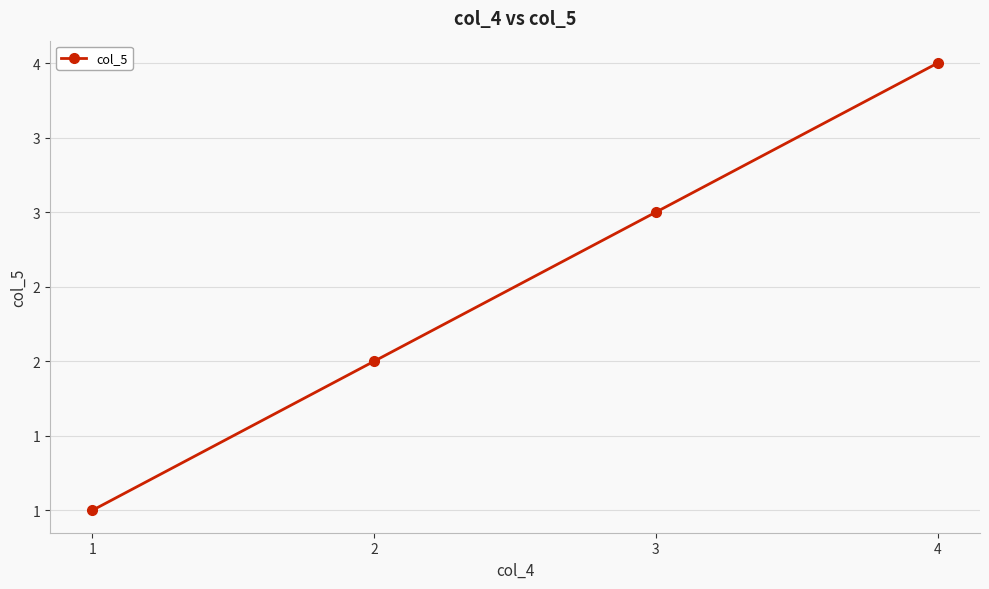

Where is the data nearest to the value 2?

2